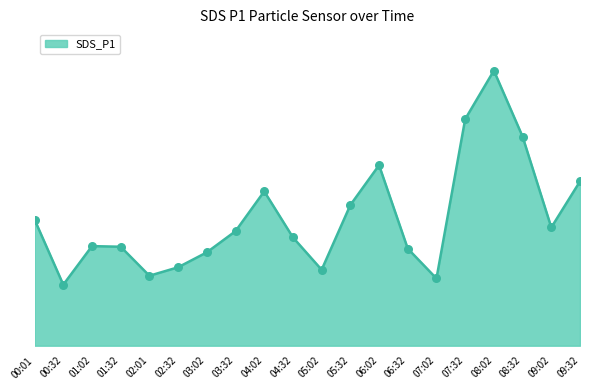

Which has a higher value, 03:02 or 09:02?

09:02